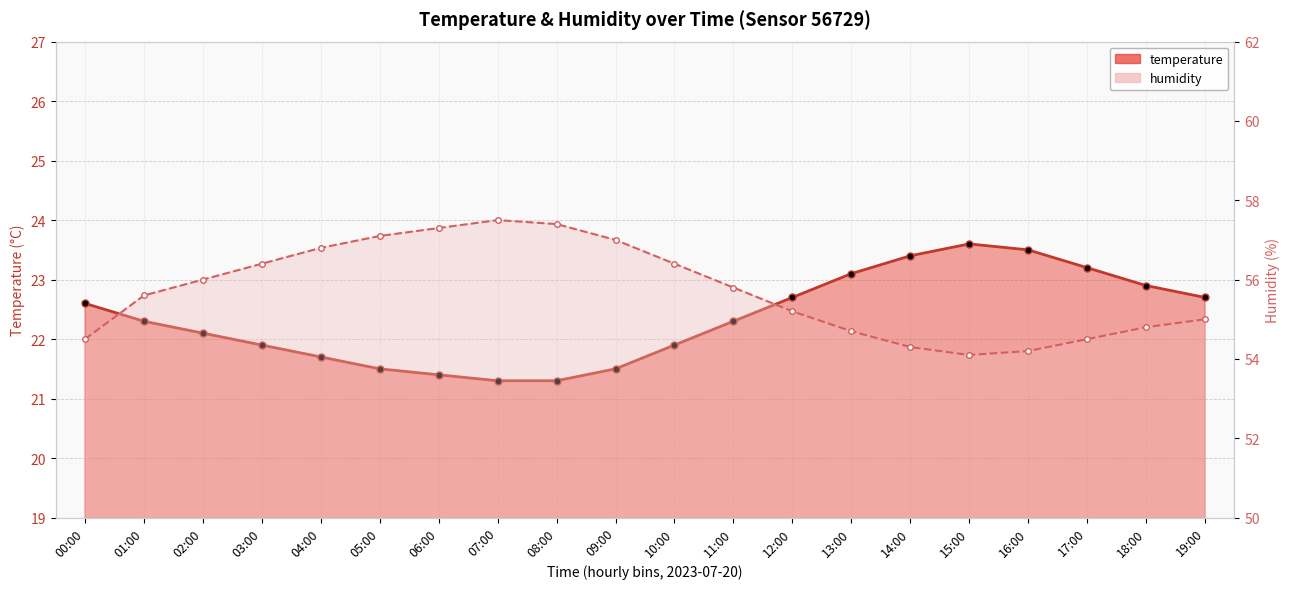

Does the chart display data point markers on the line(s)?

Yes